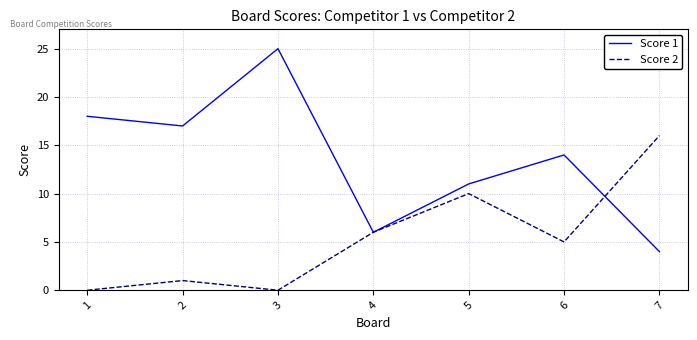

Where is Score 1 nearest to the value 14?

6